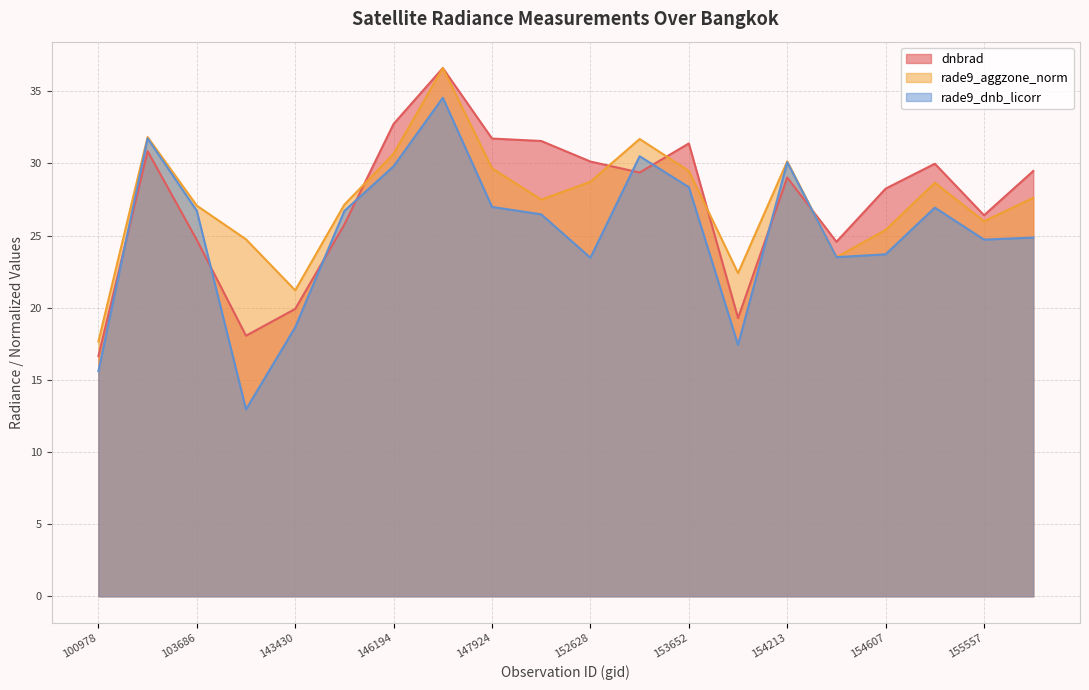

What is the average value of the dnbrad series?

27.3